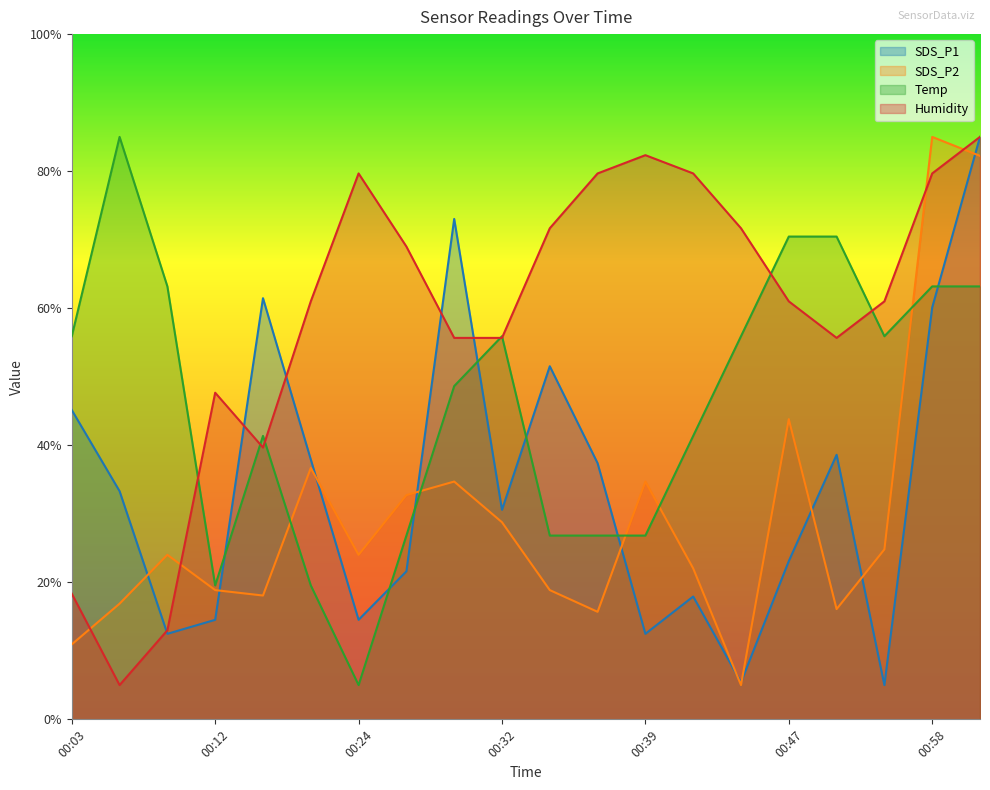

How many intersections are there between SDS_P1 and SDS_P2?

10